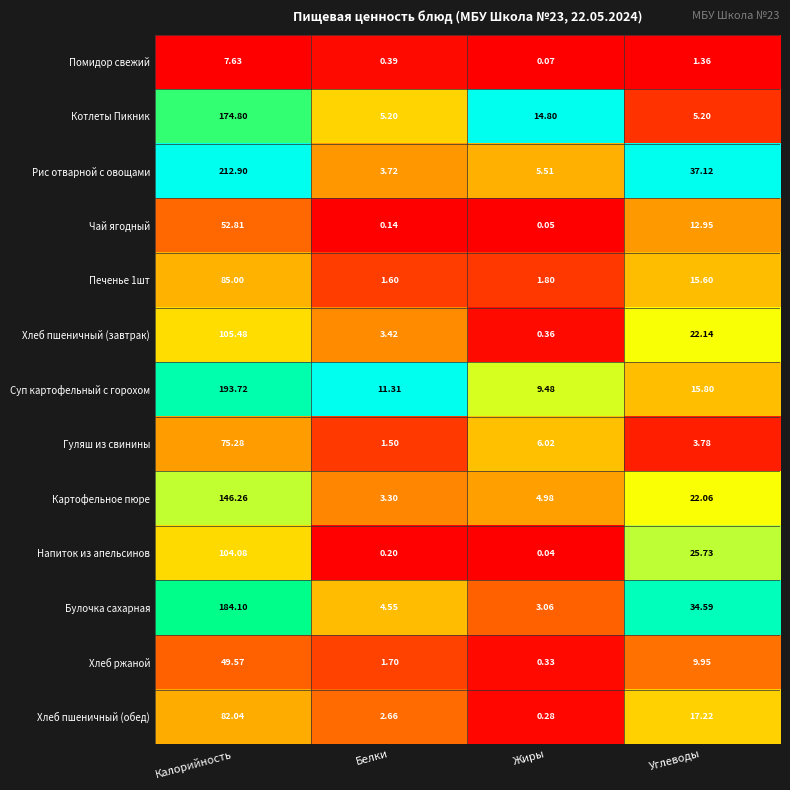

What is the spread (max minus min) of values at Калорийность?

205.3